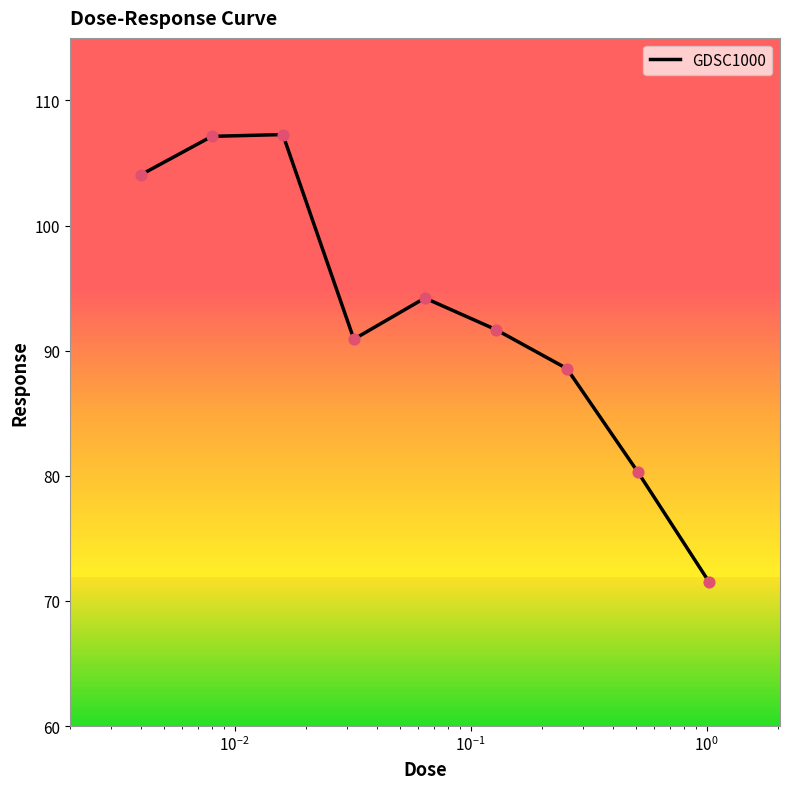

What is the minimum value shown in the chart?

71.5